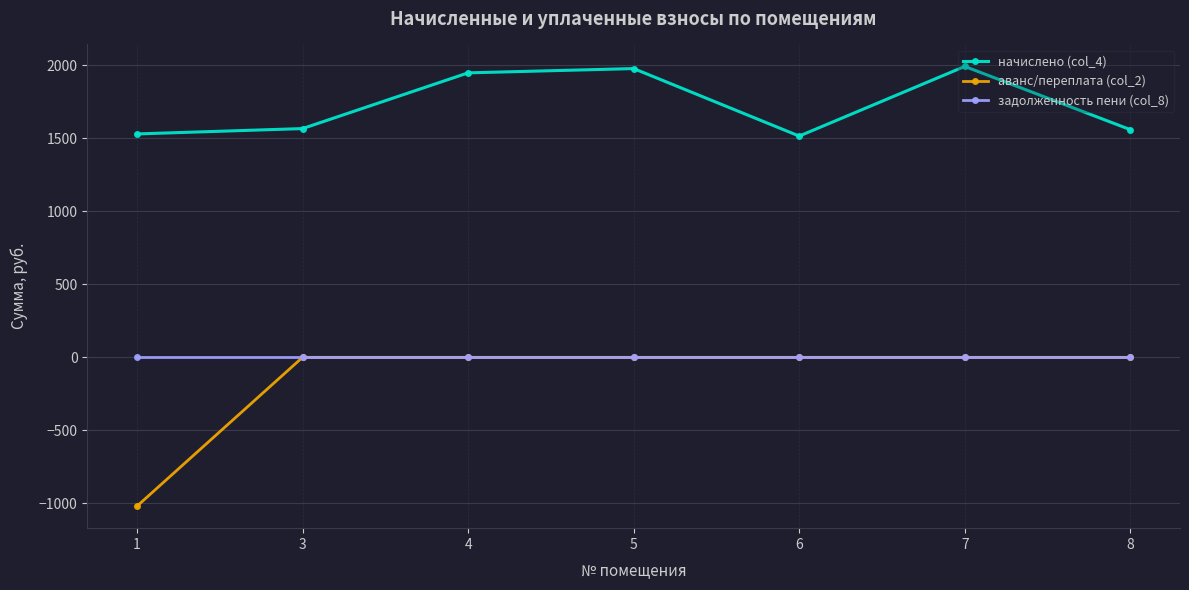

How many values in the начислено (col_4) series are below 1565?

3